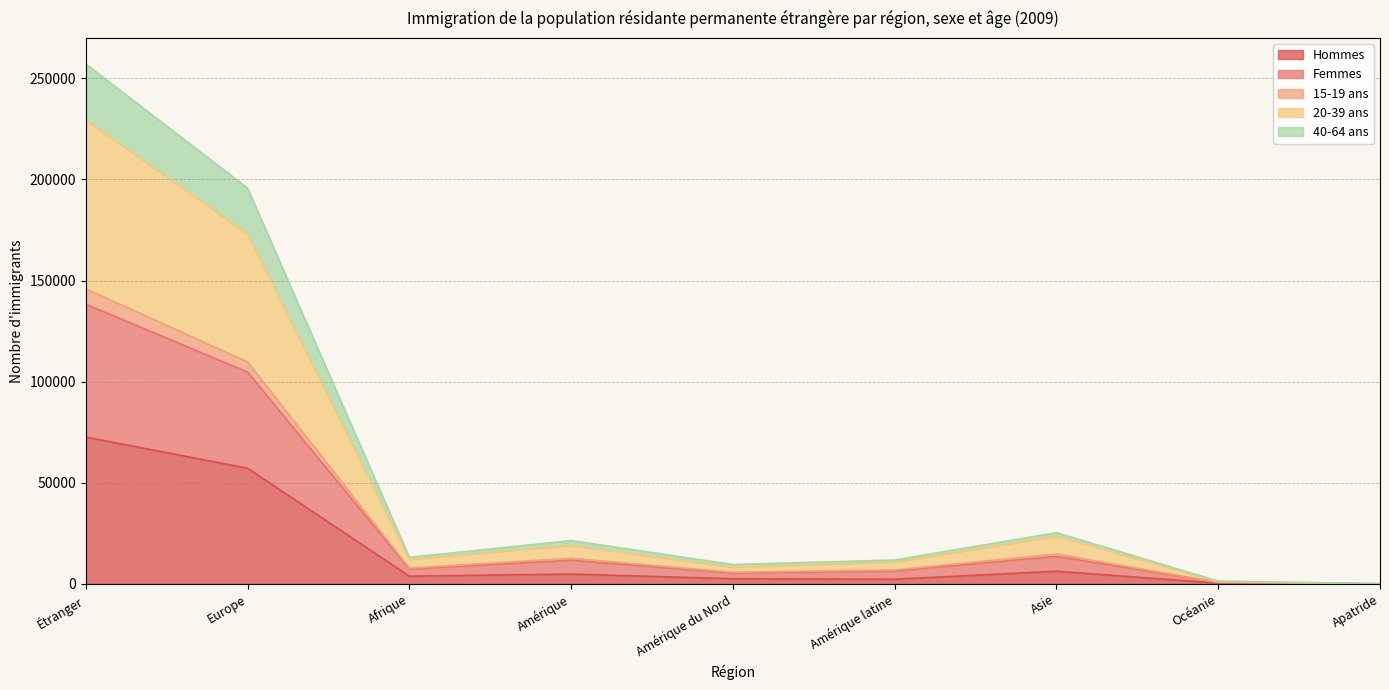

What is the highest value of the Hommes series?

72589